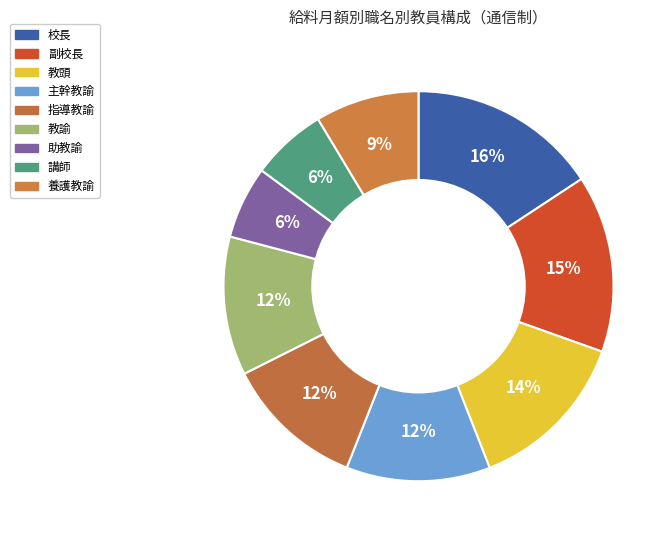

To the nearest percent, what percentage of the pie is 助教諭?

6%